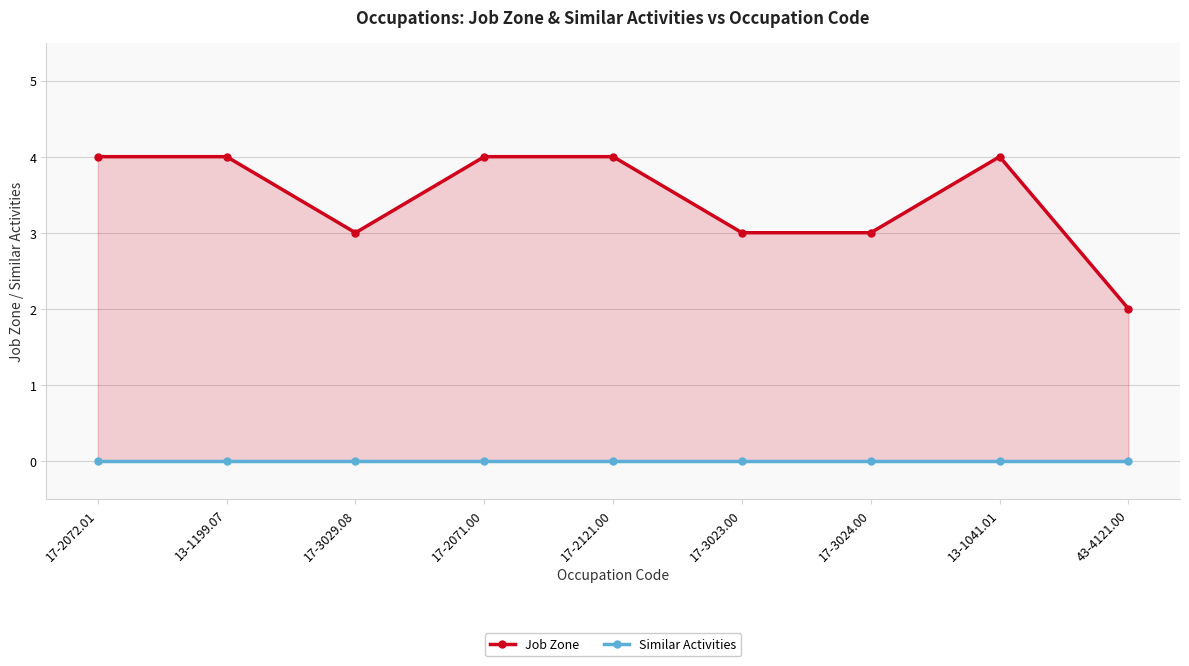

True or false: Similar Activities and Job Zone cross at least once.

False